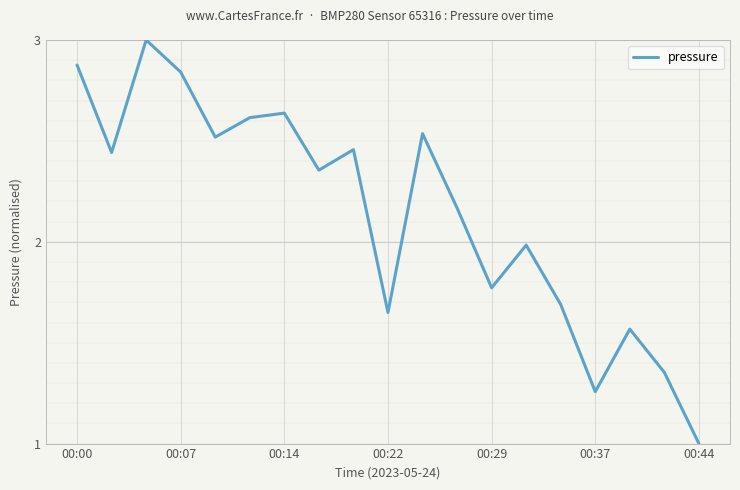

What is the difference between the maximum and minimum values?

2.0